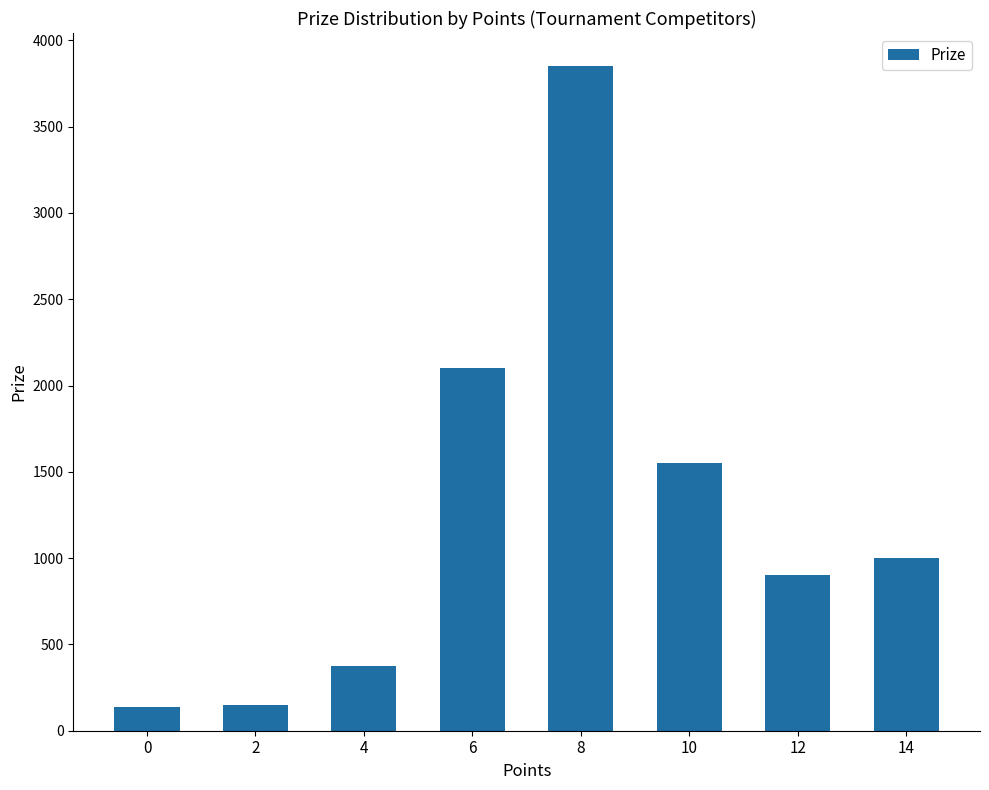

What is the change in value from 0 to 8?

+3710